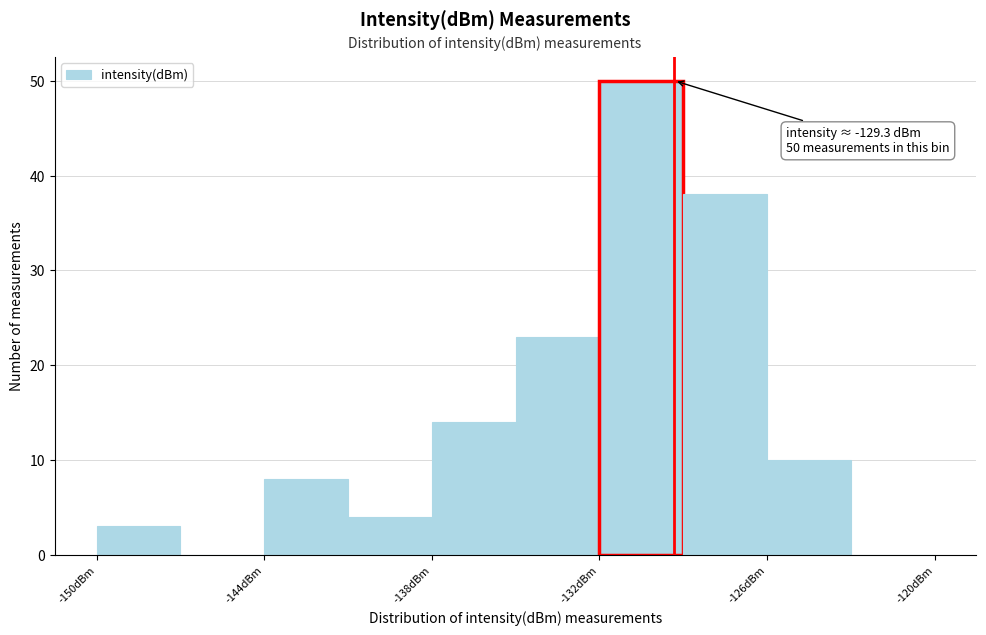

Read against the x-axis, roughly where is the centre of the tallest bar?

-130